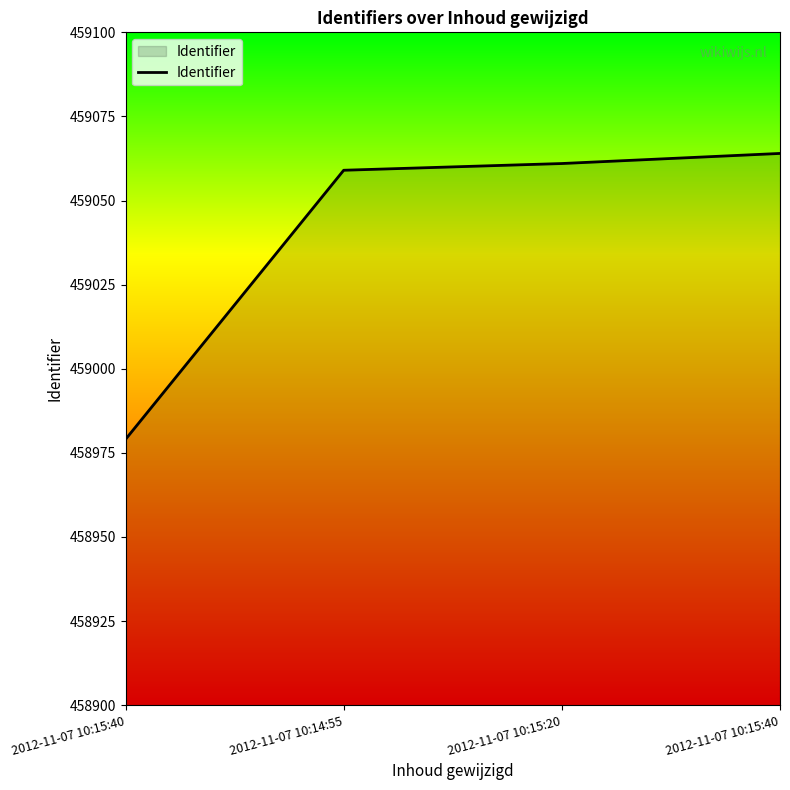

Which label corresponds to the largest value in the chart?

2012-11-07 10:15:40